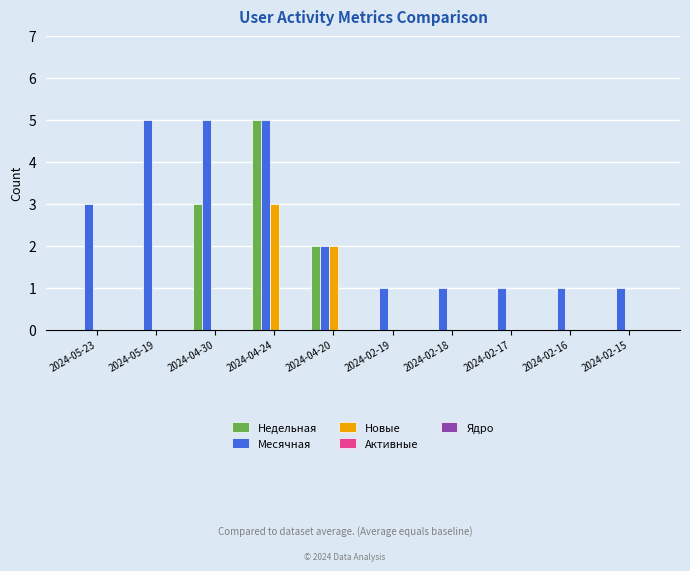

What is the spread (max minus min) of values at 2024-02-15?

1